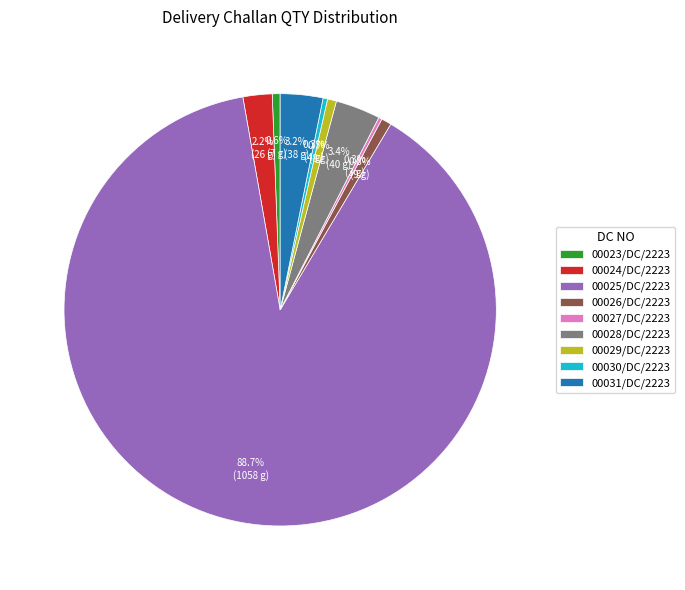

How much of the chart is everything except 00031/DC/2223?

96.8%